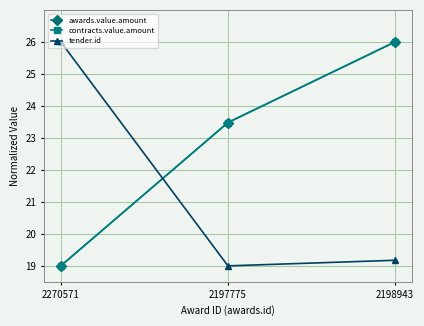

Does the chart display data point markers on the line(s)?

Yes